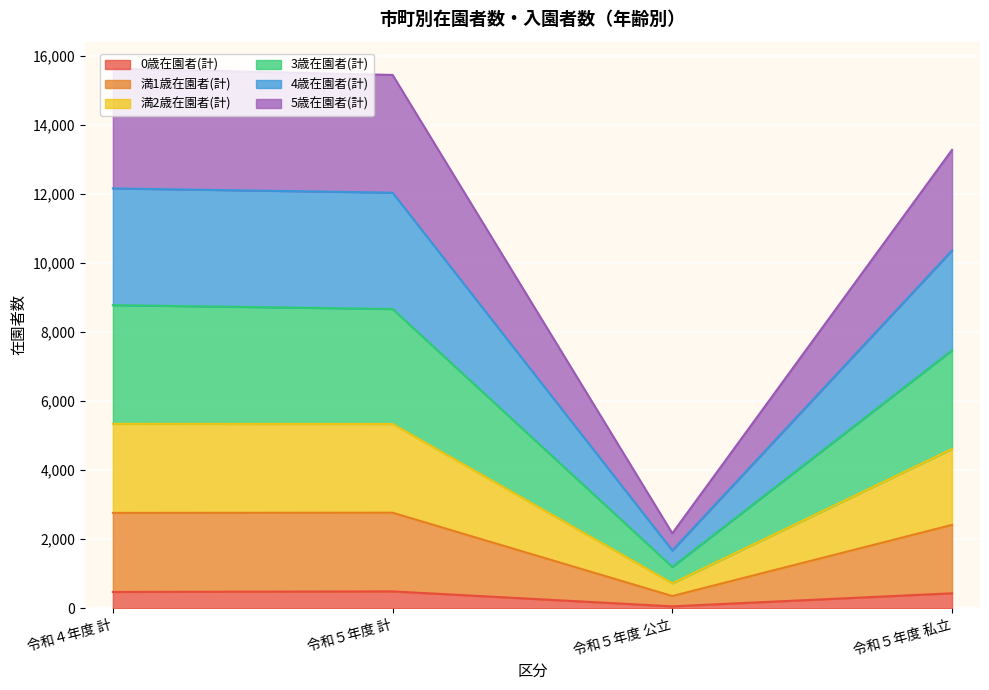

True or false: 3歳在園者(計) and 5歳在園者(計) intersect in this chart.

False